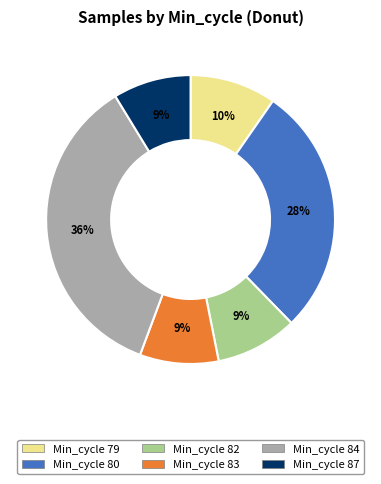

How many segments does this pie chart have?

6